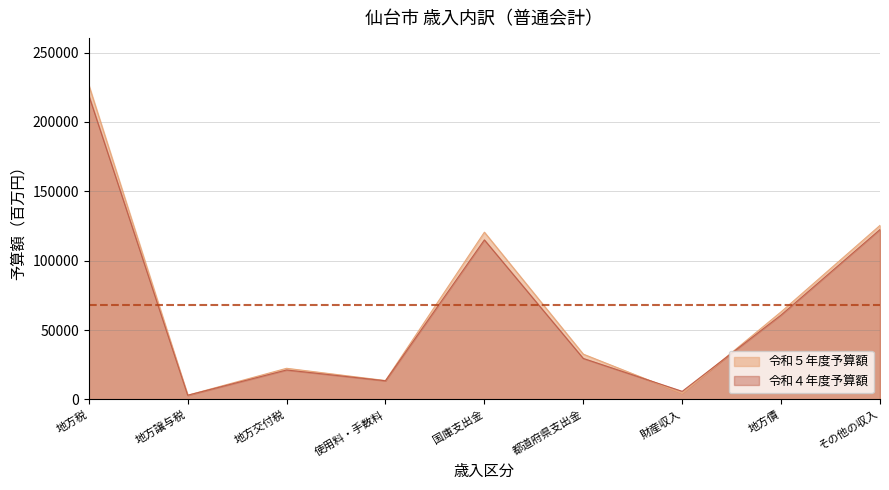

Reading left to right, list all the values displayed in this chart.

令和５年度予算額: 226624	3019	22427	13598	120543	32615	4352	63134	125461
令和４年度予算額: 219176	2995	21200	13414	114990	29532	5810	60824	122473